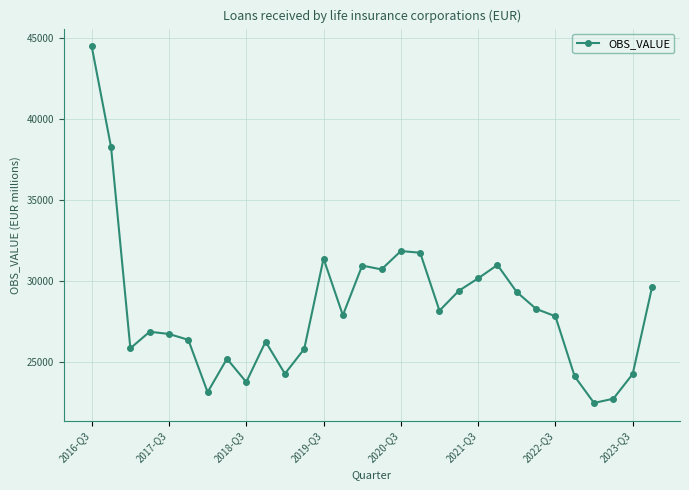

What is the maximum value shown in the chart?

44505.3